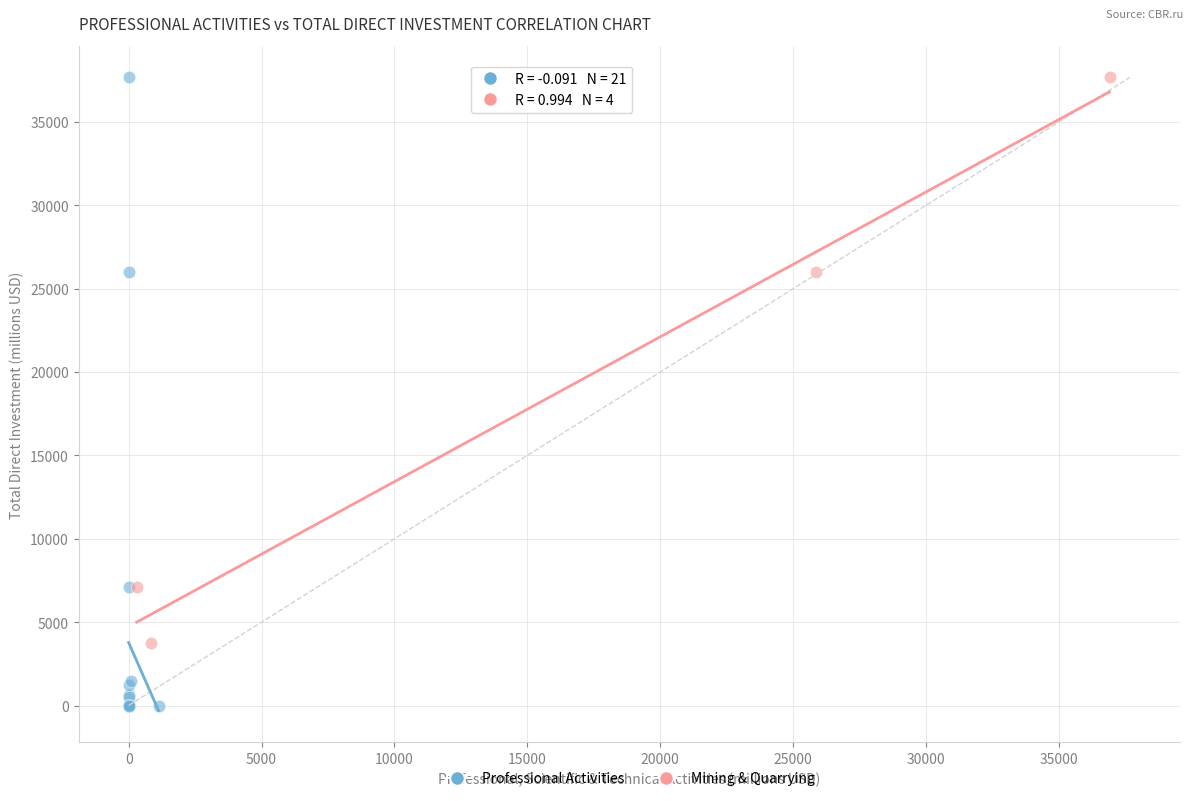

Which series has the widest spread of Y values?

Professional Activities